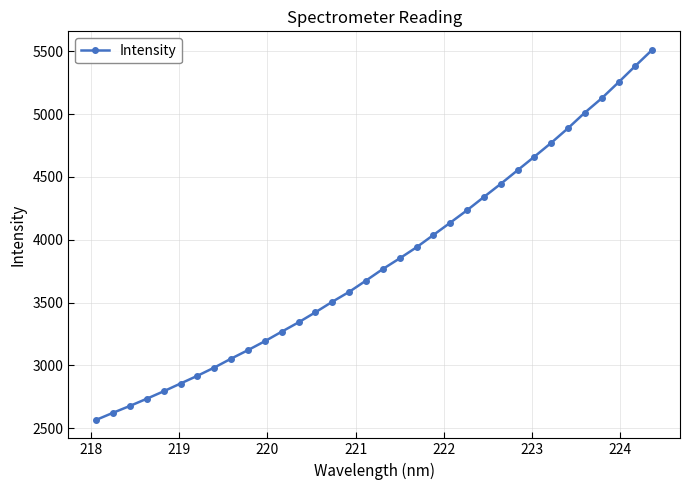

What is the average value?

3830.6